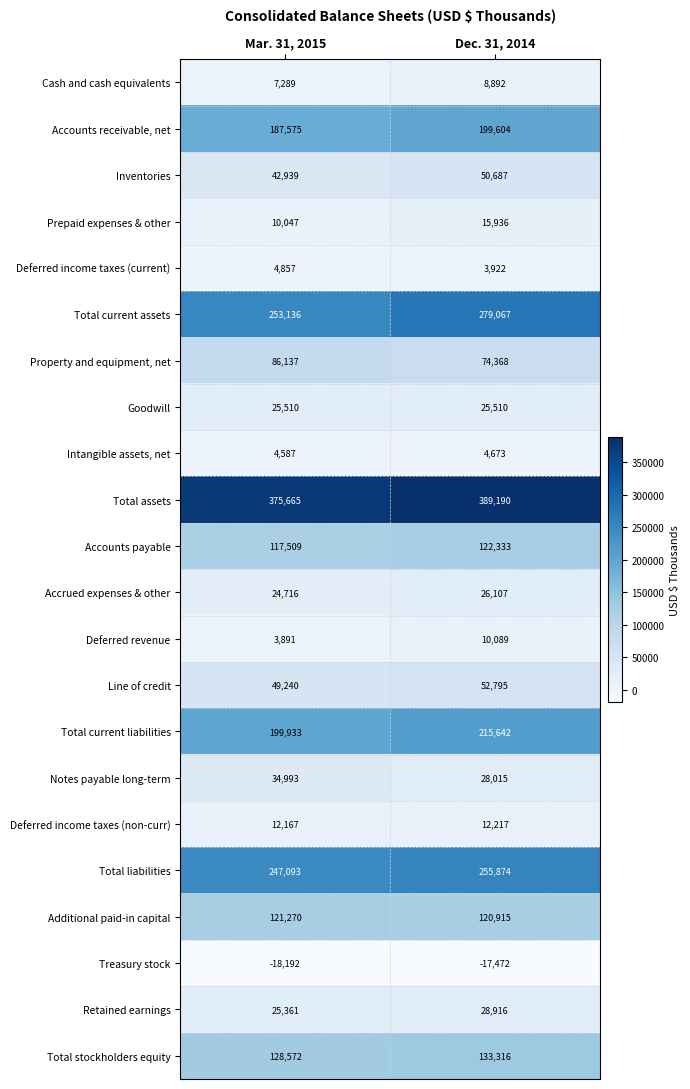

What is the difference between the highest and lowest values at Mar. 31, 2015?

393857